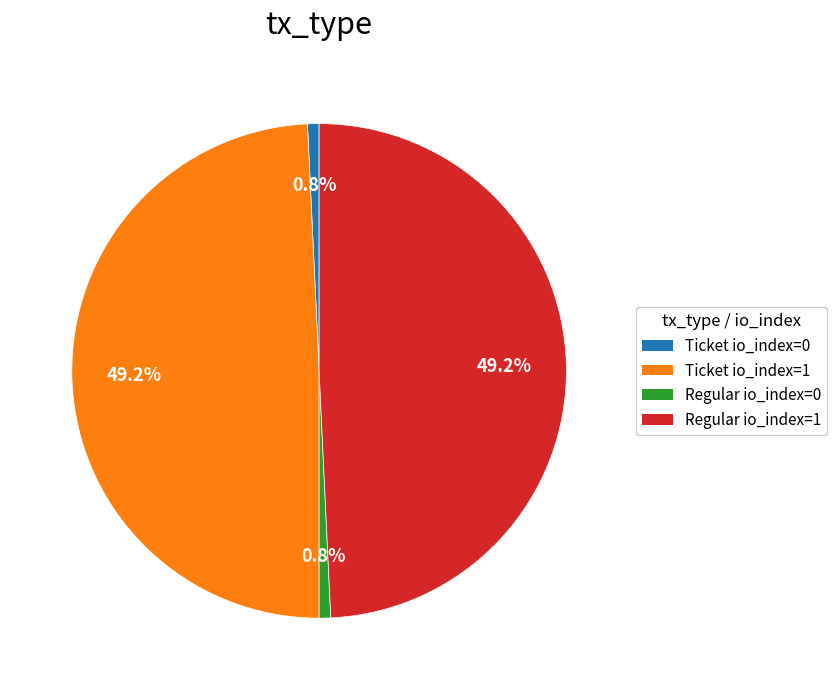

Combined, do Regular io_index=1 and Ticket io_index=1 account for over 50%?

Yes